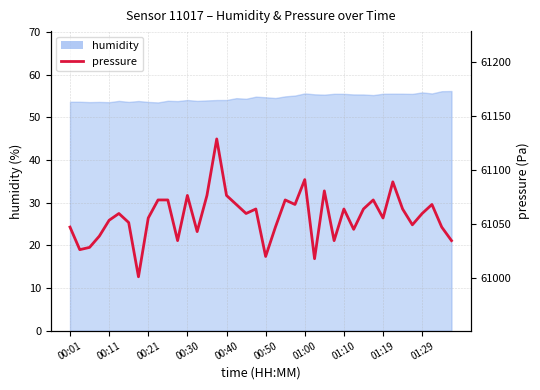

How many categories are shown in the chart?

40